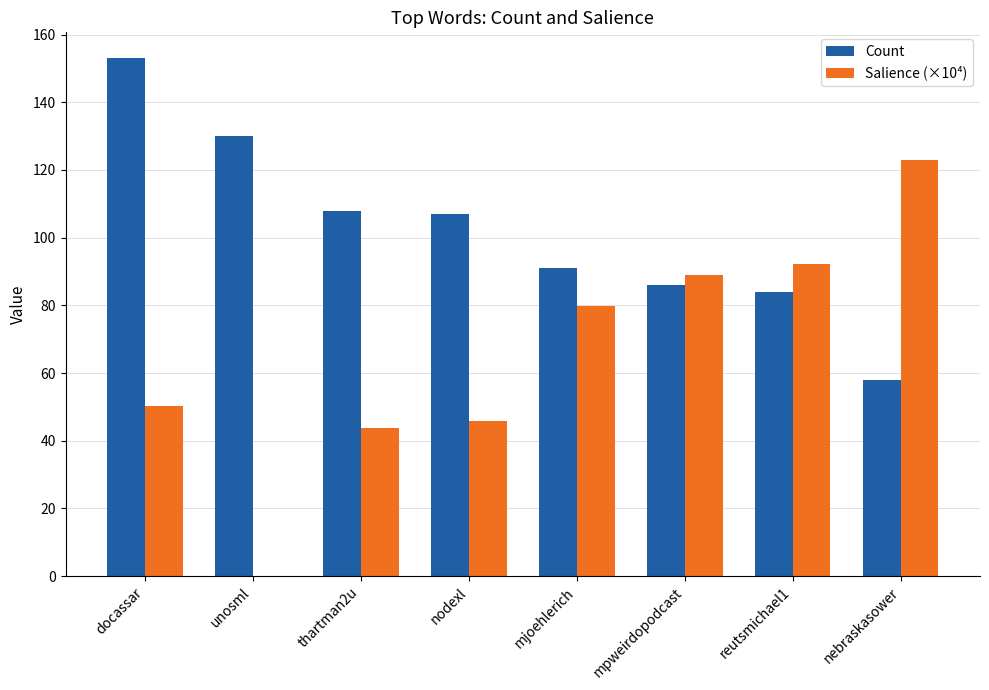

How many series are shown in this chart?

2